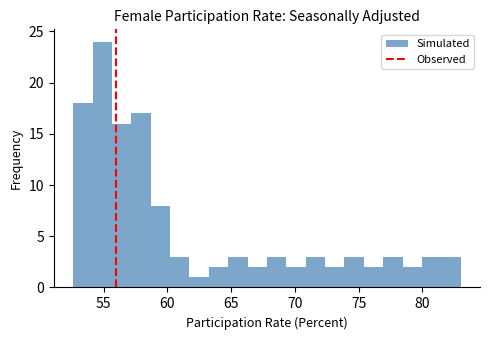

Read against the x-axis, roughly where is the centre of the tallest bar?

55.0